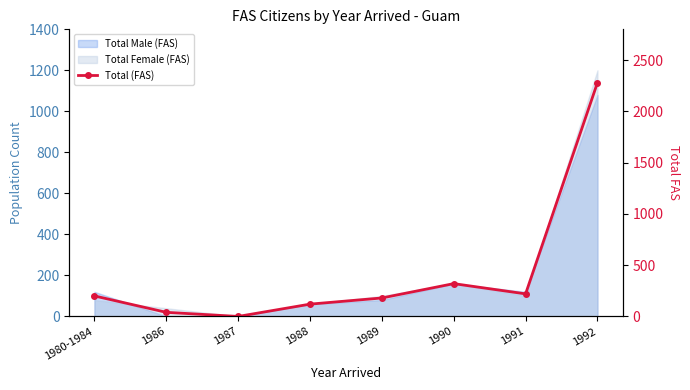

What is the label of the 1st point from the right?

1992